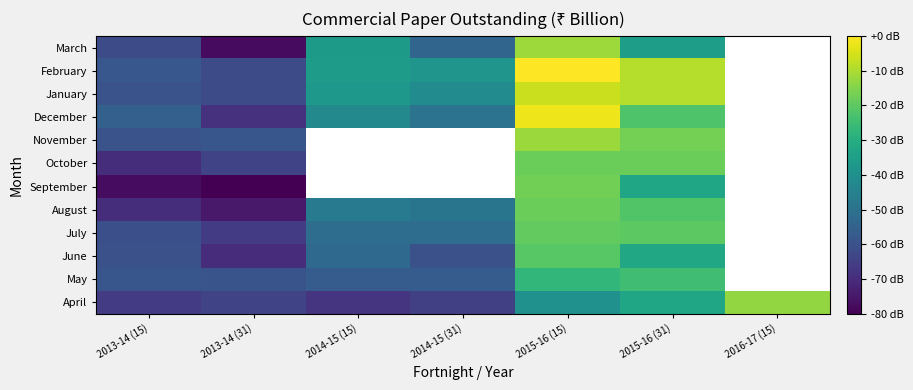

How many categories are shown in the chart?

7